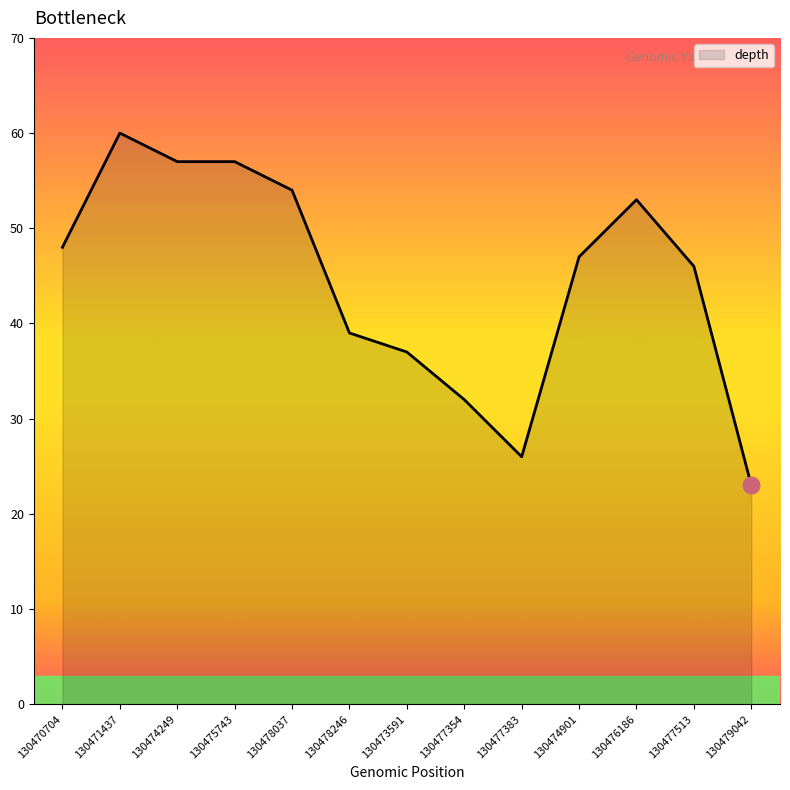

The chart shows a value of 26 at 130477383. True or false?

True